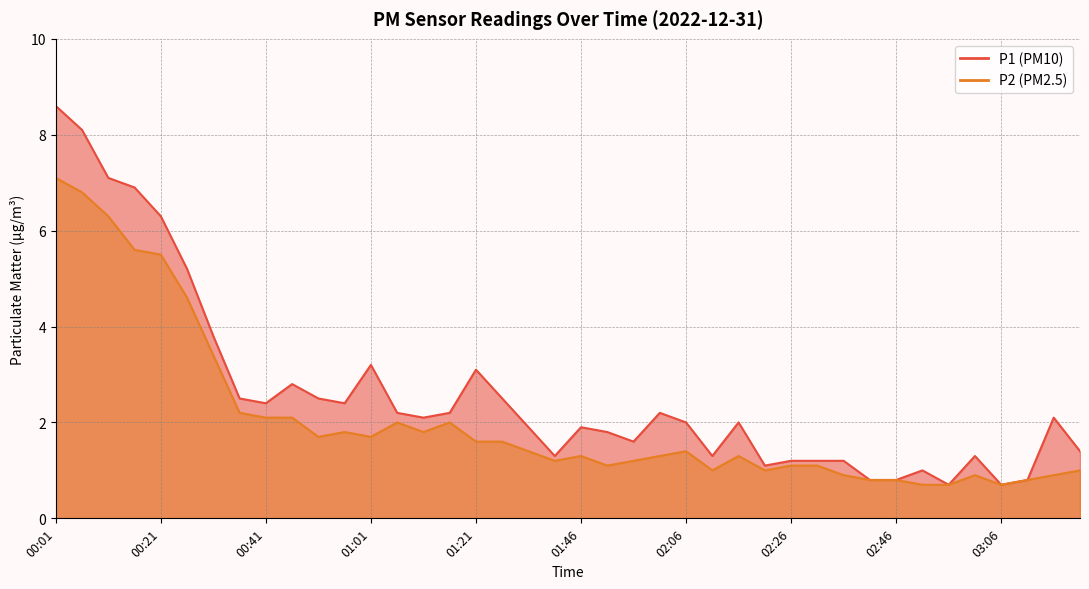

Rank the series by their maximum value, from highest to lowest.

P1, P2